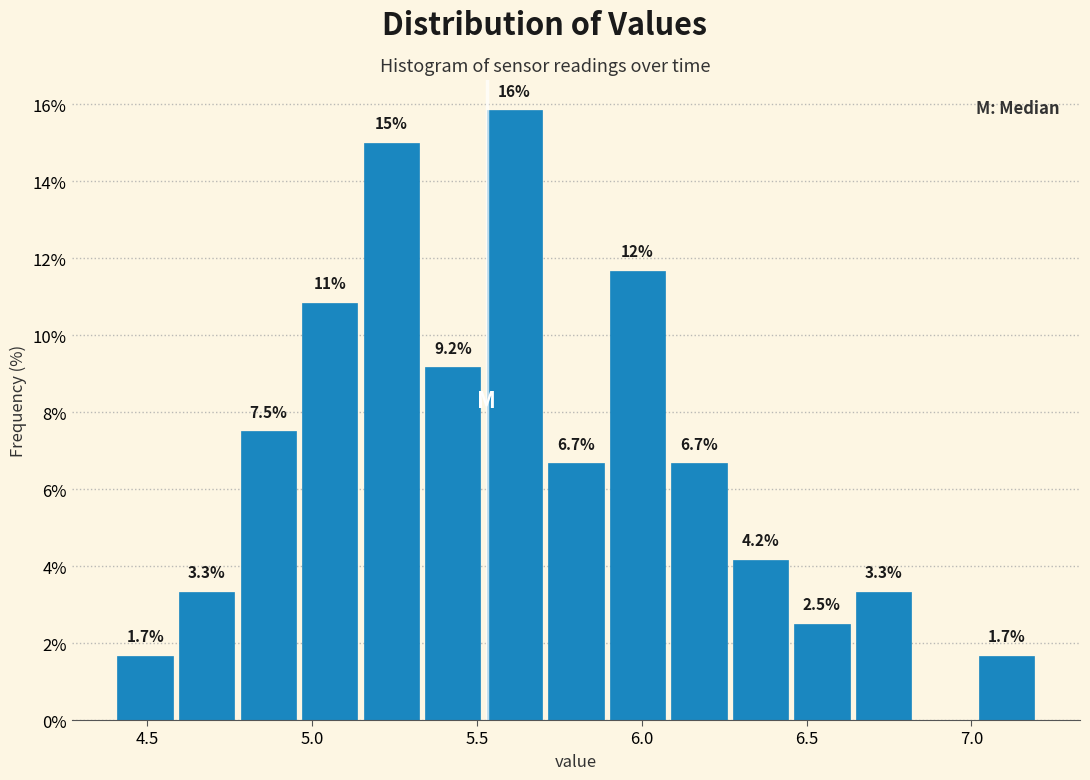

Read against the x-axis, roughly where is the centre of the tallest bar?

5.60